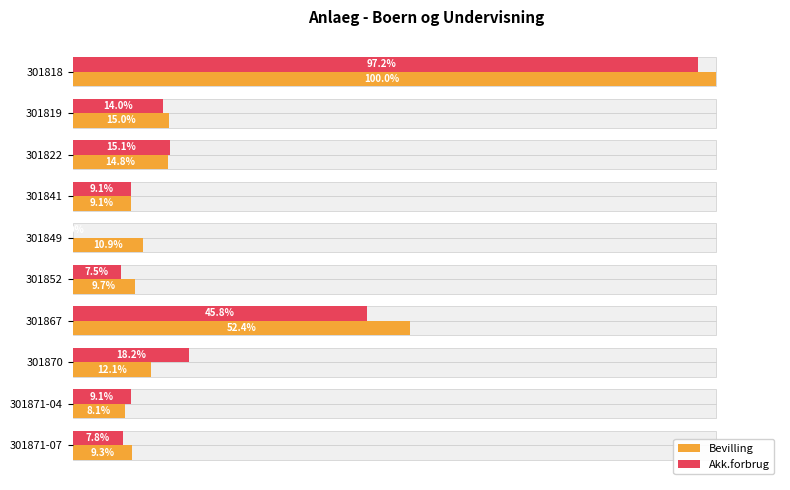

What is the difference between the second highest and second lowest values in the Bevilling series?

43.3